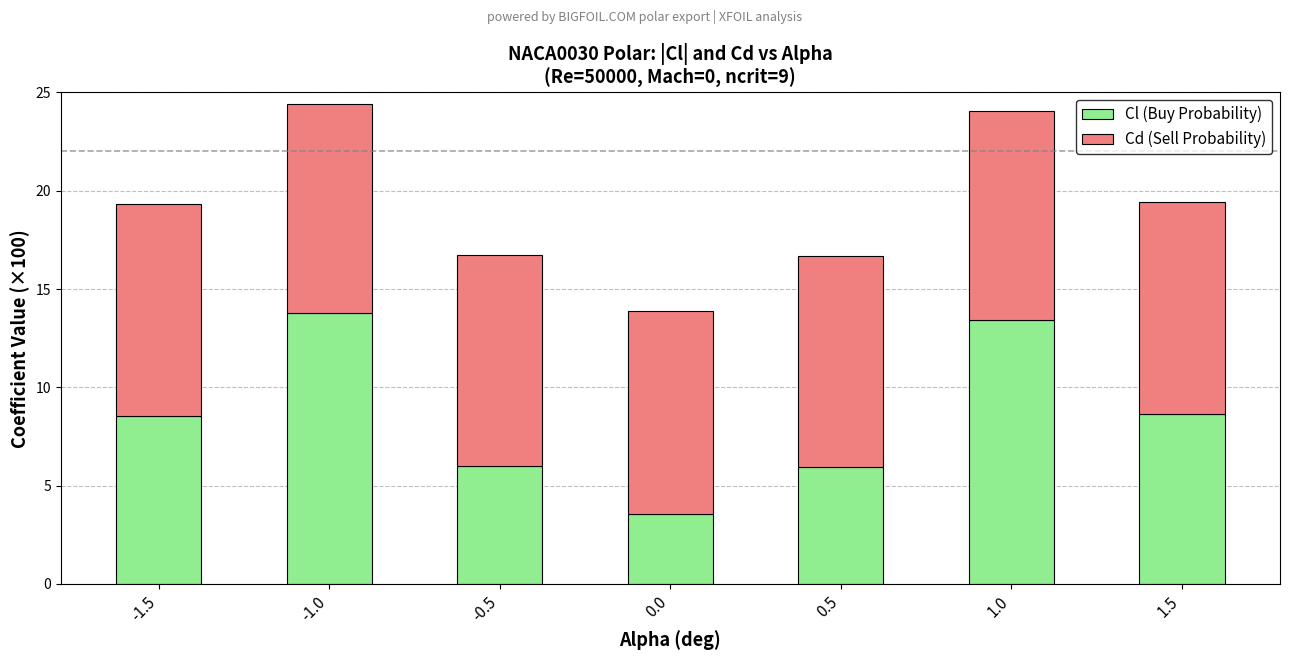

True or false: Cl (Buy Probability) has a value of 2.8 at -0.5.

False